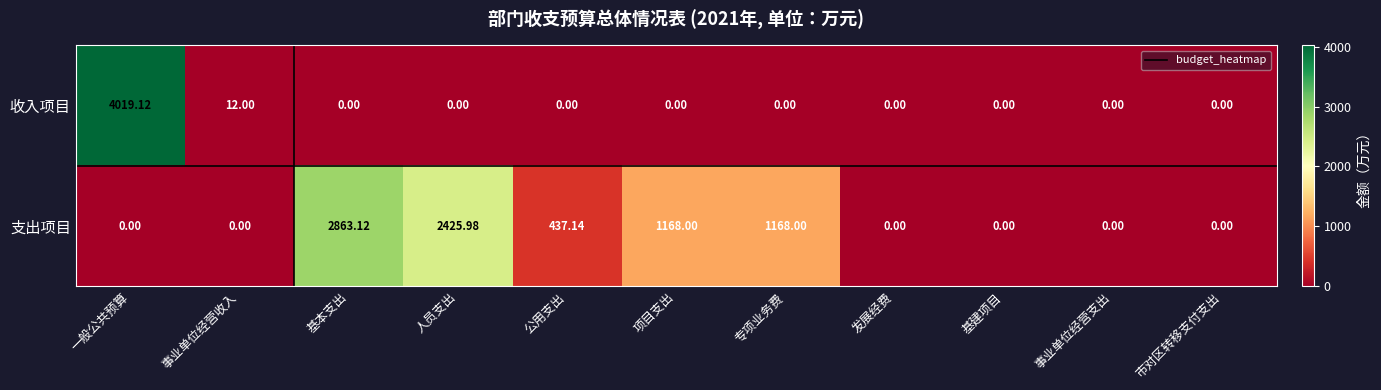

At which category is the sum across all series the highest?

一般公共预算